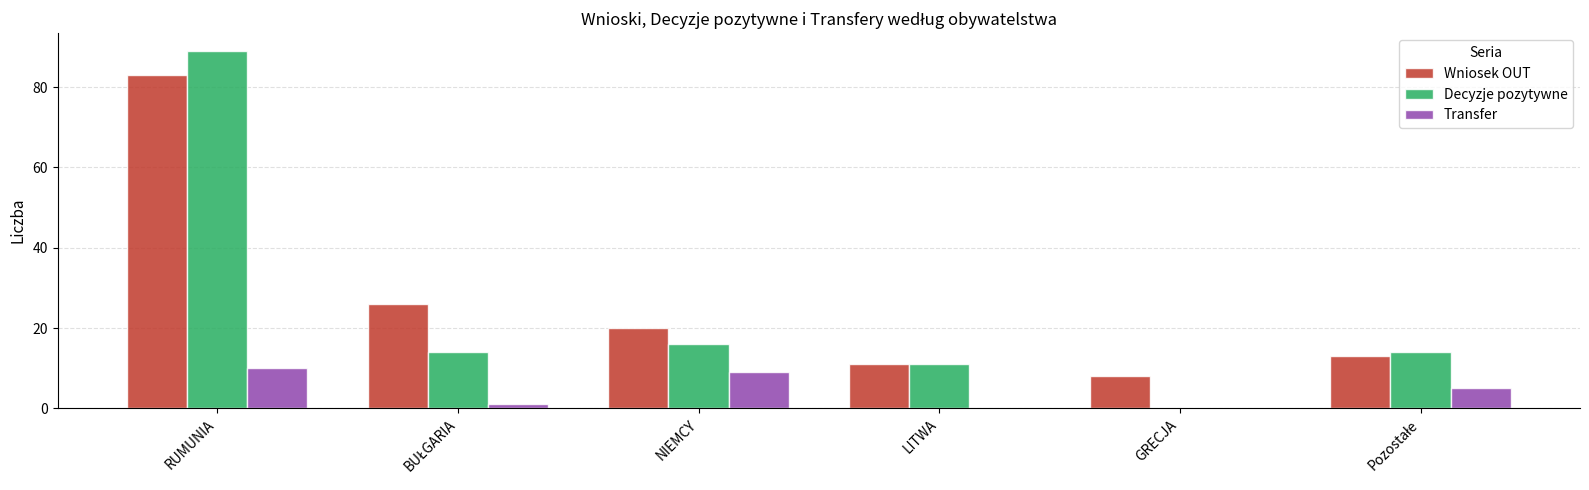

Which series has the largest total across all categories?

Wniosek OUT